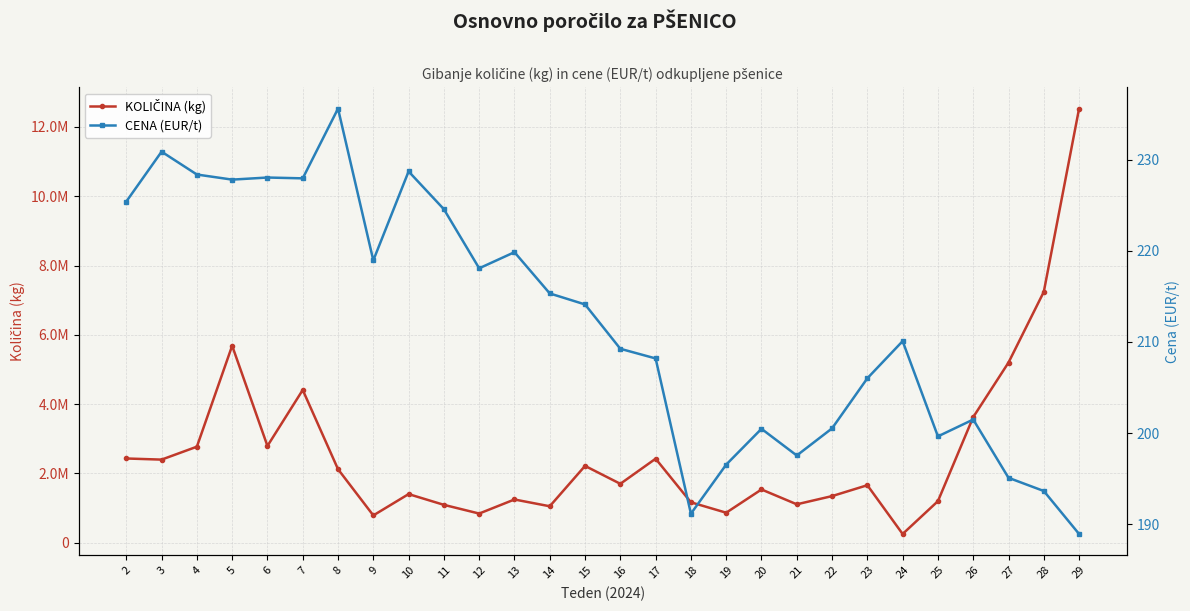

What is the difference between the highest and lowest values at 2?

2431094.6